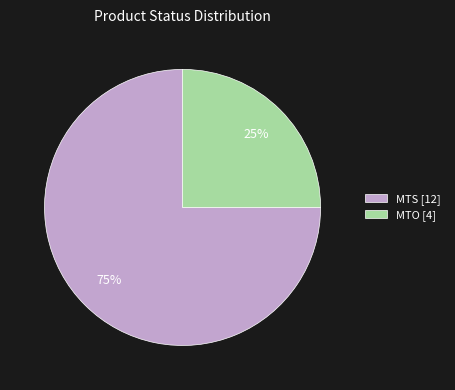

To the nearest percent, what portion does MTS represent?

75%